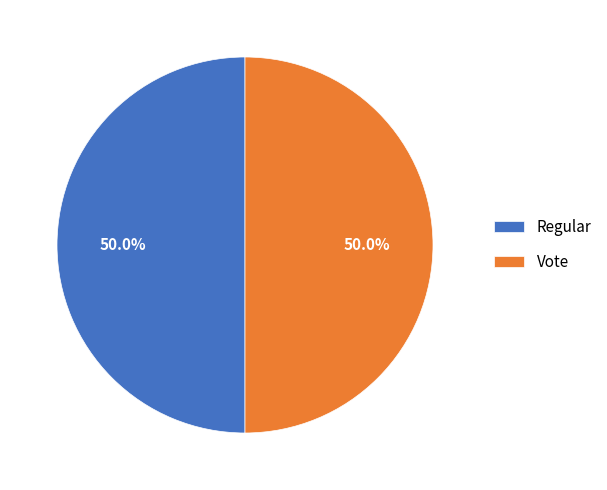

How much of the chart is everything except Regular?

50.0%